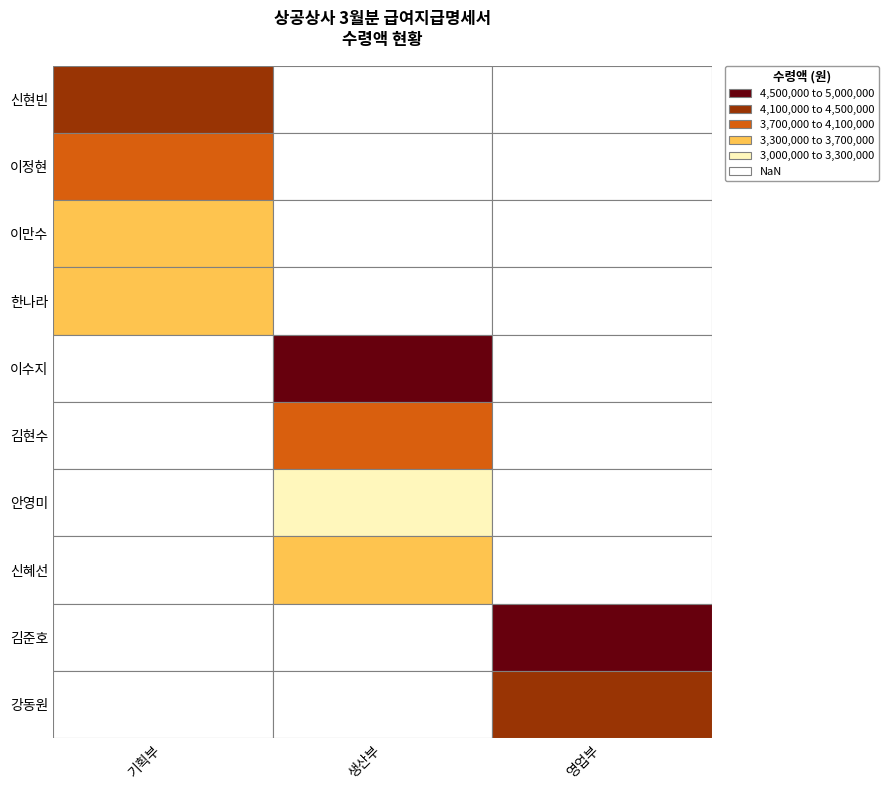

Which has a higher value, 4 or 8?

4